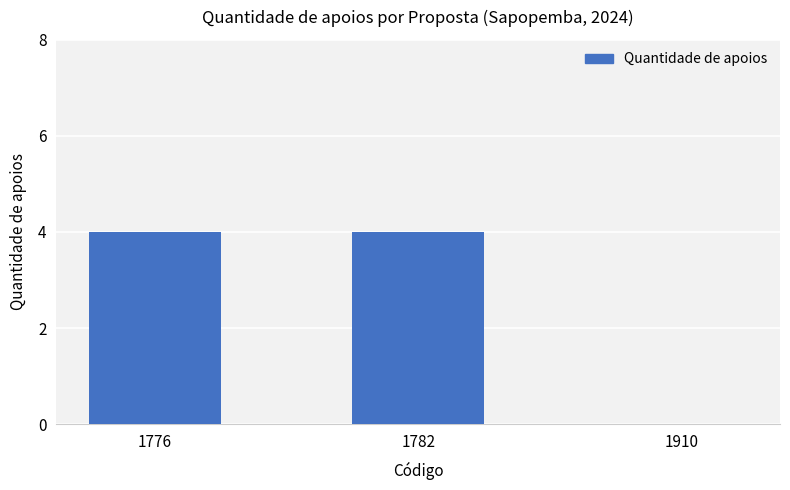

What is the approximate value at 1782?

4